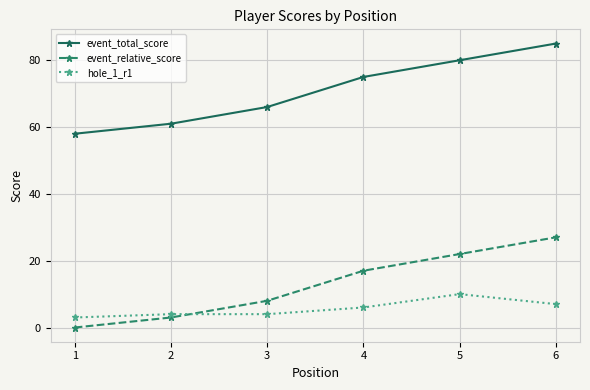

What is the spread (max minus min) of values at 5?

70